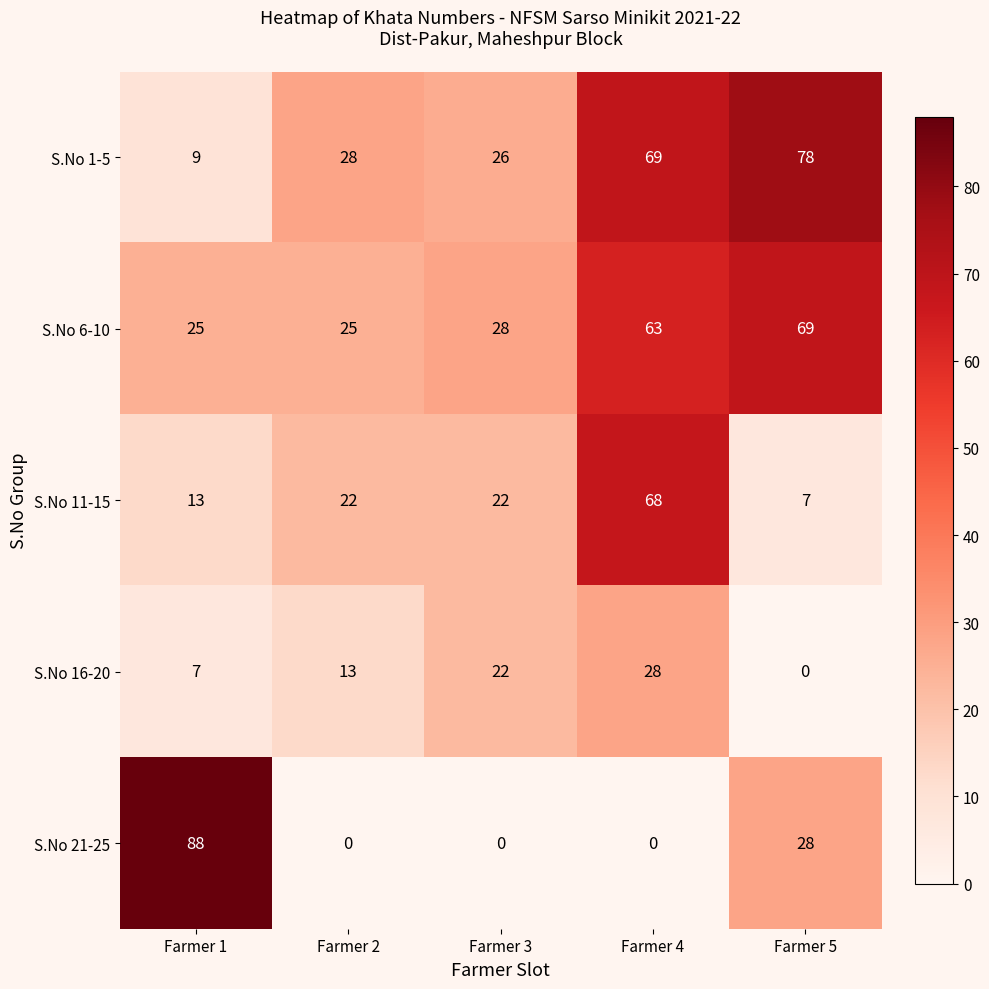

Which label corresponds to the largest value in the chart?

Farmer 1